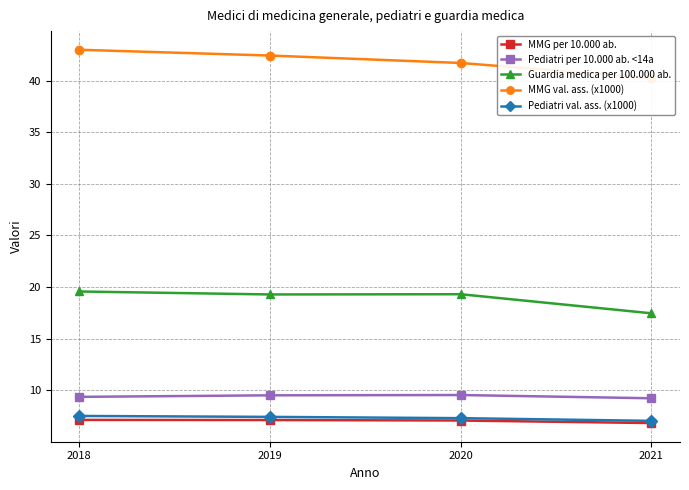

Reading right to left, what are all the values shown in this chart?

MMG per 10.000 ab.: 2021=6.8	2020=7.1	2019=7.1	2018=7.1
Pediatri per 10.000 ab. <14a: 2021=9.2	2020=9.5	2019=9.5	2018=9.3
Guardia medica per 100.000 ab.: 2021=17.4	2020=19.3	2019=19.3	2018=19.6
MMG val. ass. (x1000): 2021=40.2	2020=41.7	2019=42.4	2018=43.0
Pediatri val. ass. (x1000): 2021=7.0	2020=7.3	2019=7.4	2018=7.5